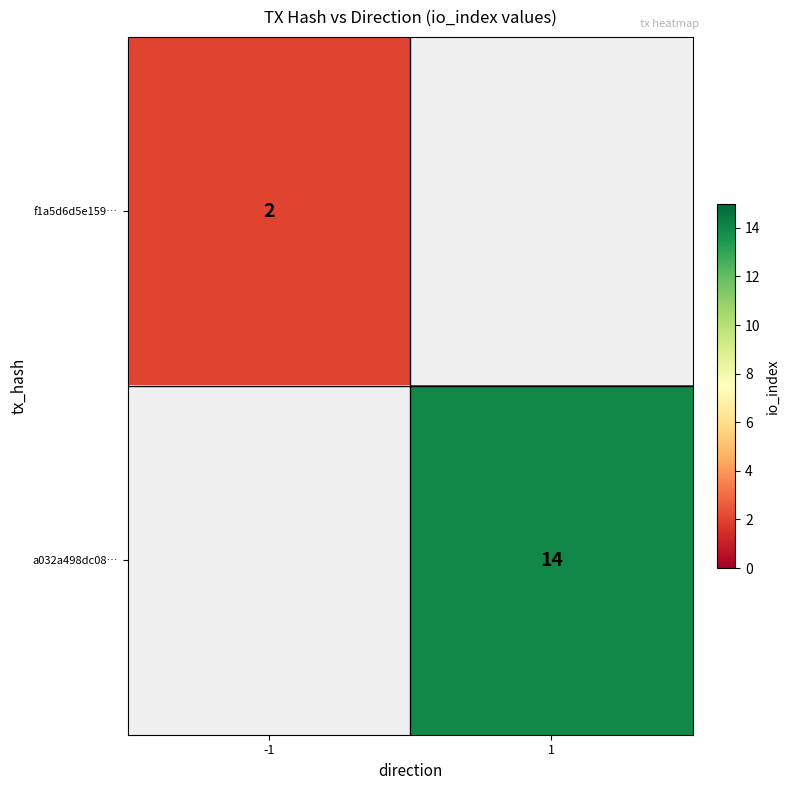

The value of f1a5d6d5e159… at -1 is 1.4. True or false?

False